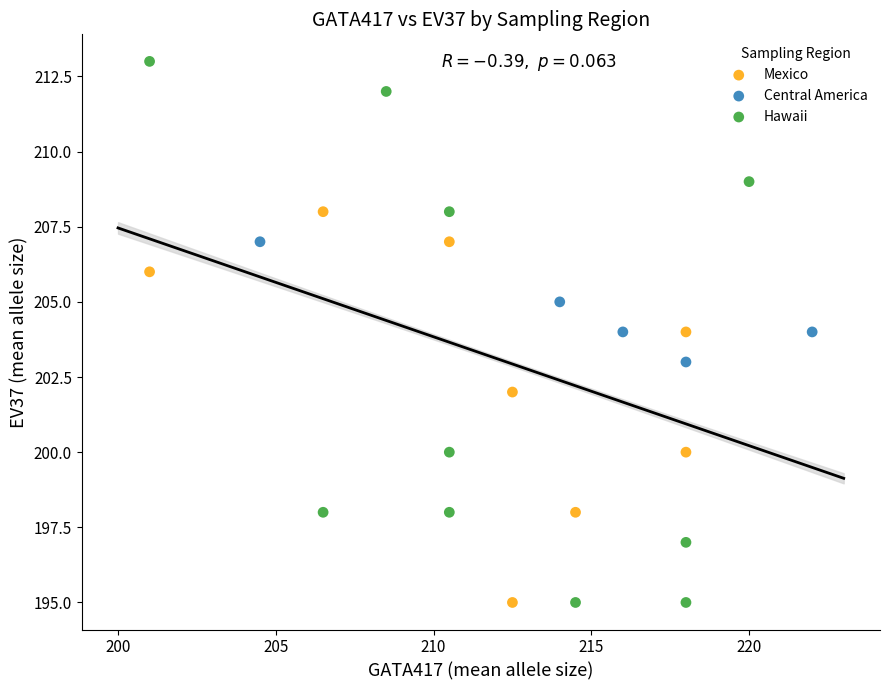

Which series has the largest Y range (max minus min)?

Hawaii